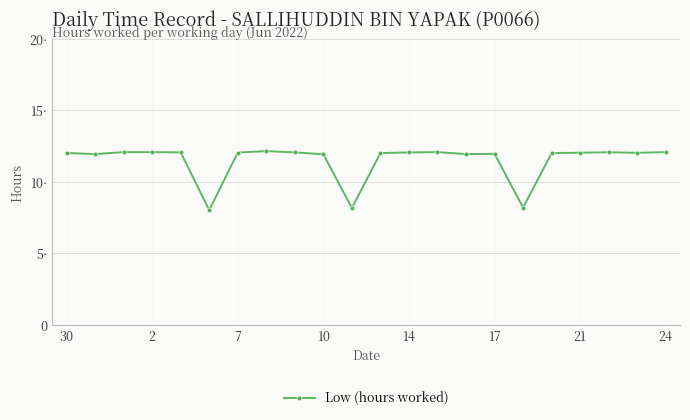

Does the chart display data point markers on the line(s)?

Yes